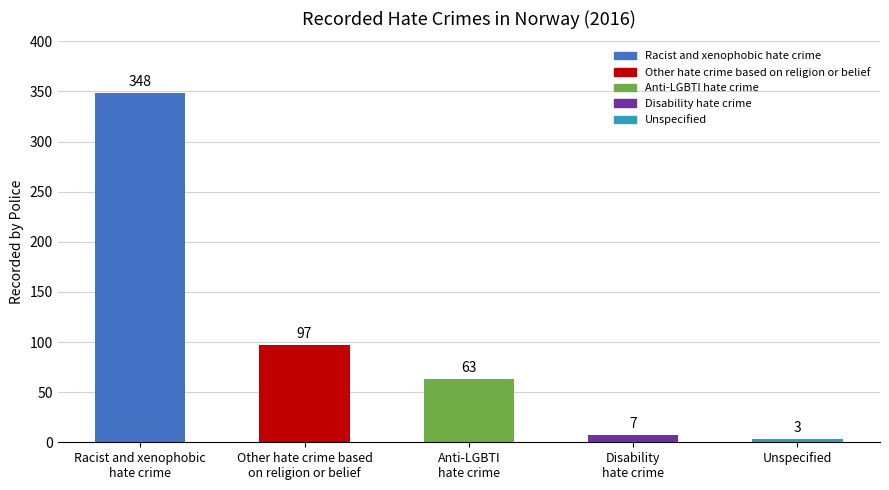

What is the label of the 4th bar from the left?

Disability
hate crime